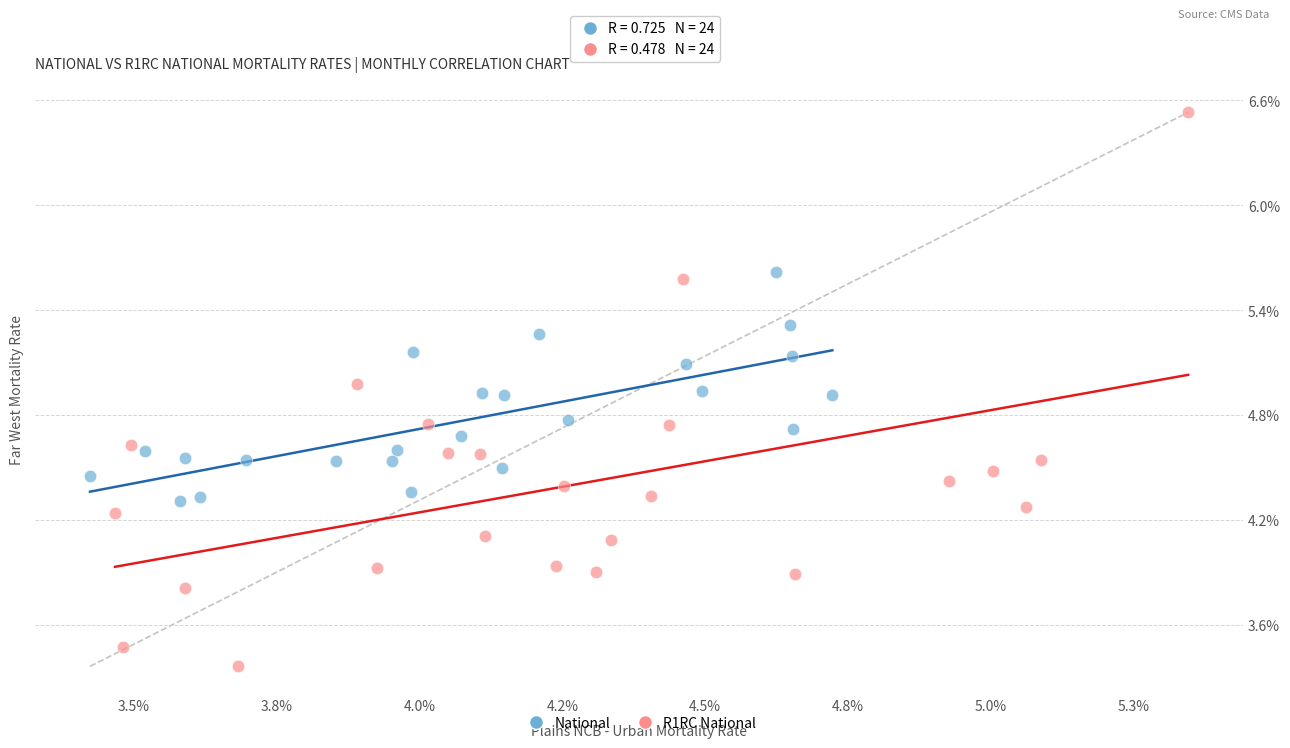

Which series reaches the maximum Y coordinate?

R1RC National